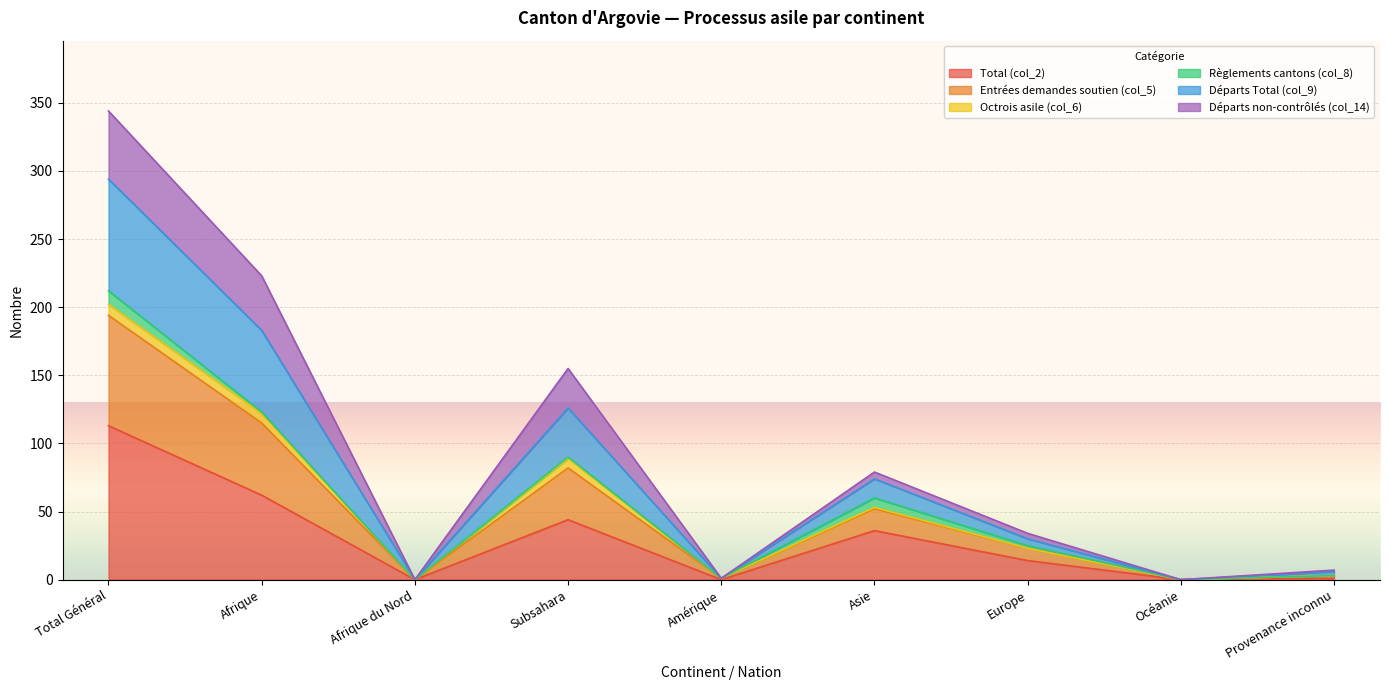

At which label does Total (col_2) reach its peak?

Total Général